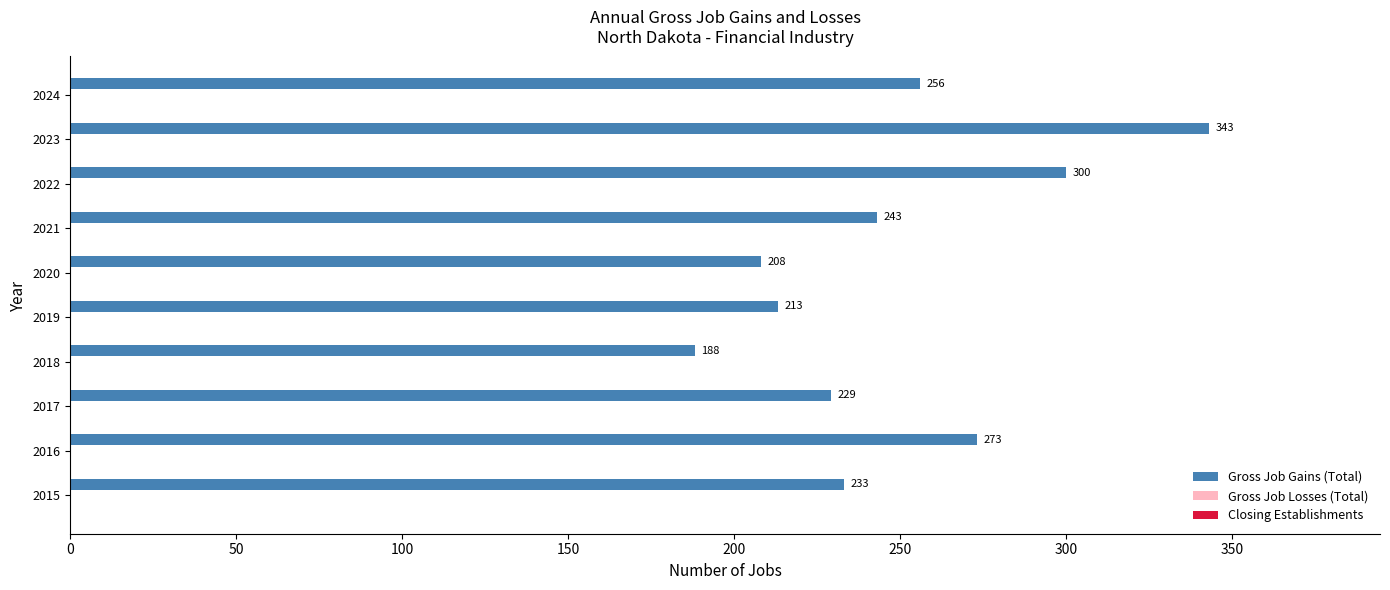

The chart shows a value of 256 at 2024. True or false?

True